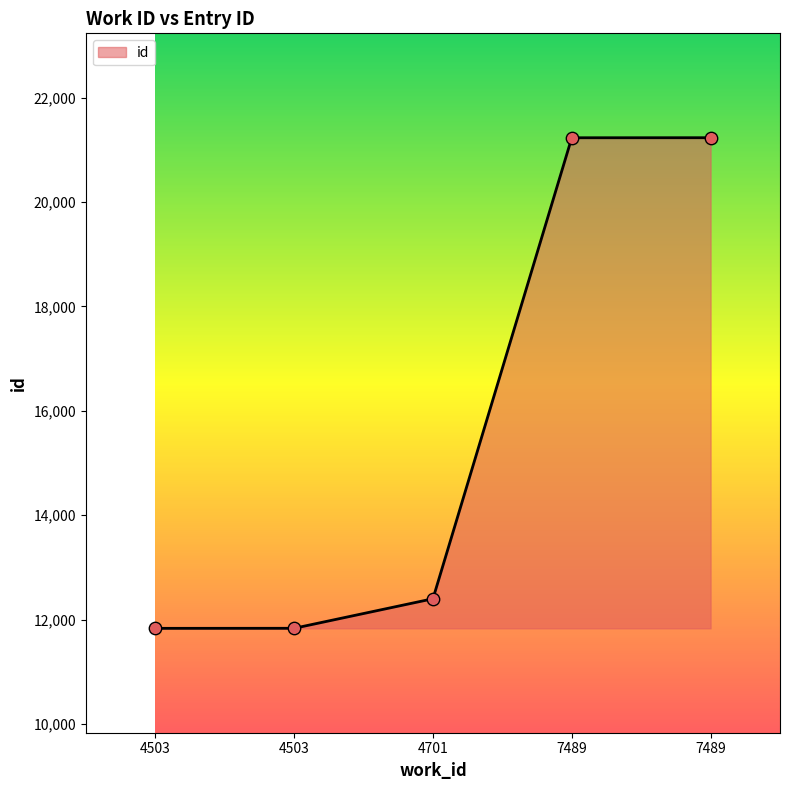

What is the ratio of the value at 7489 to the value at 4503?

1.8